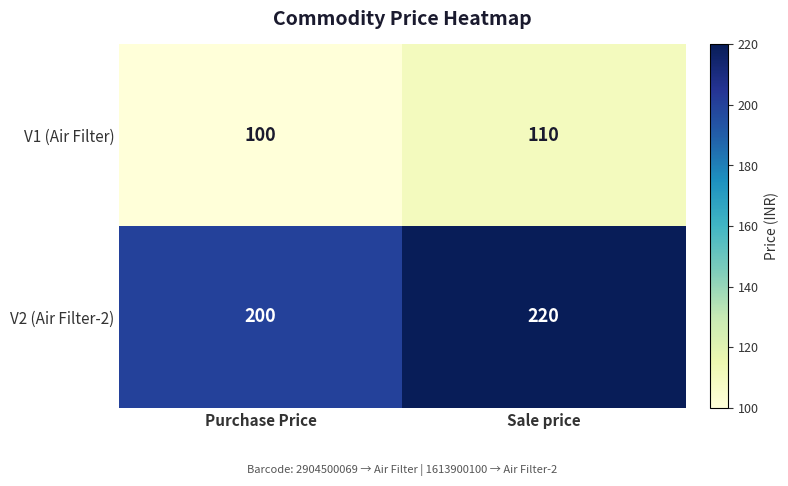

Reading left to right, list all the values displayed in this chart.

V1 (Air Filter): Purchase Price=100	Sale price=110
V2 (Air Filter-2): Purchase Price=200	Sale price=220